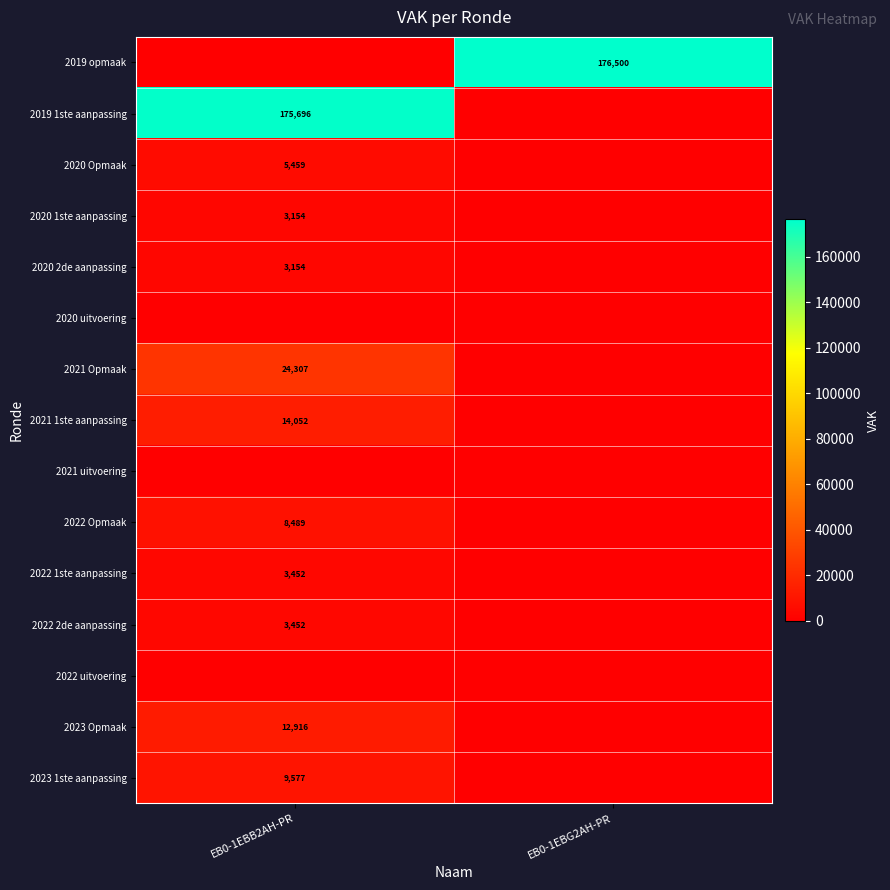

At which category is the sum across all series the highest?

EB0-1EBB2AH-PR